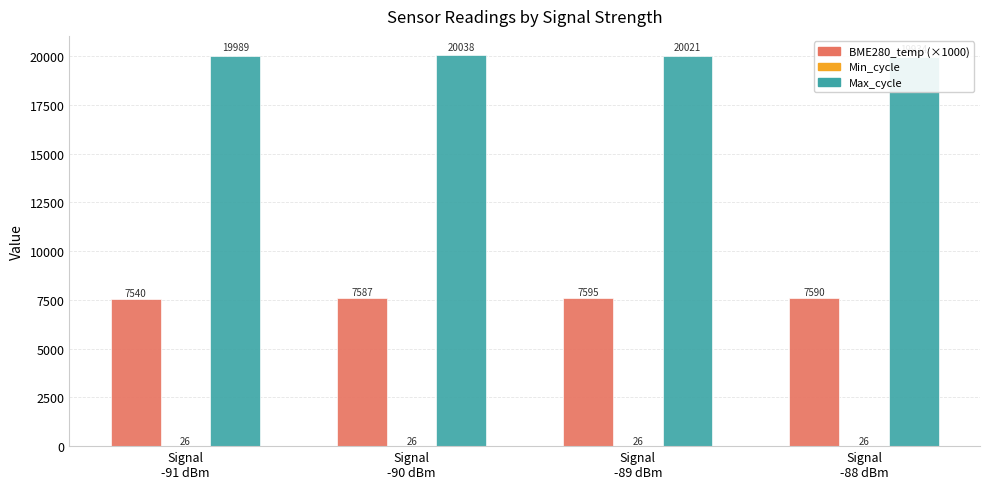

Count the number of categories in the chart.

4